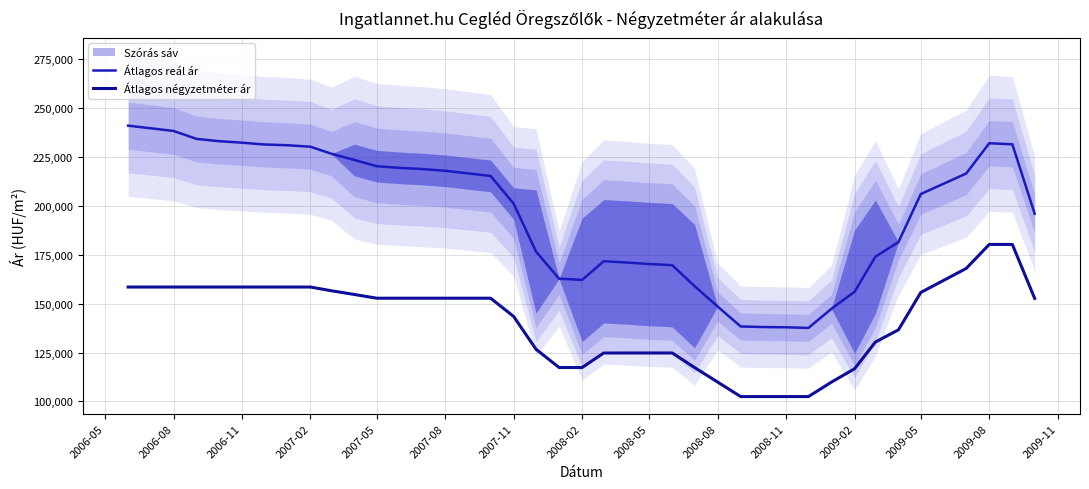

What is the difference between the maximum and minimum values in the Átlagos négyzetméter ár series?

77827